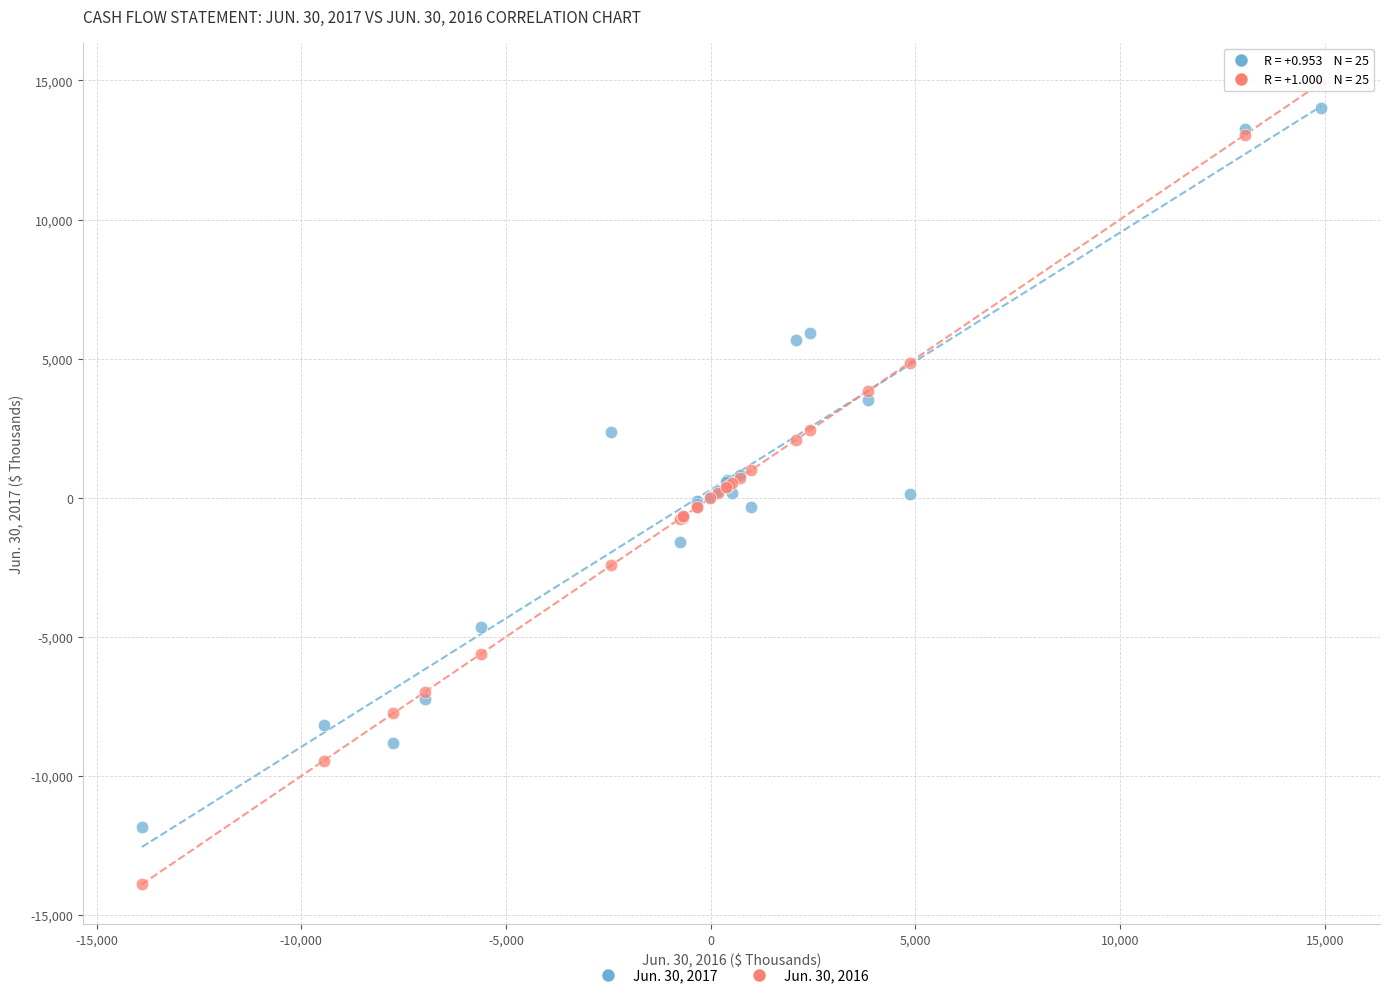

Which series contains the lowest Y value?

Jun. 30, 2016